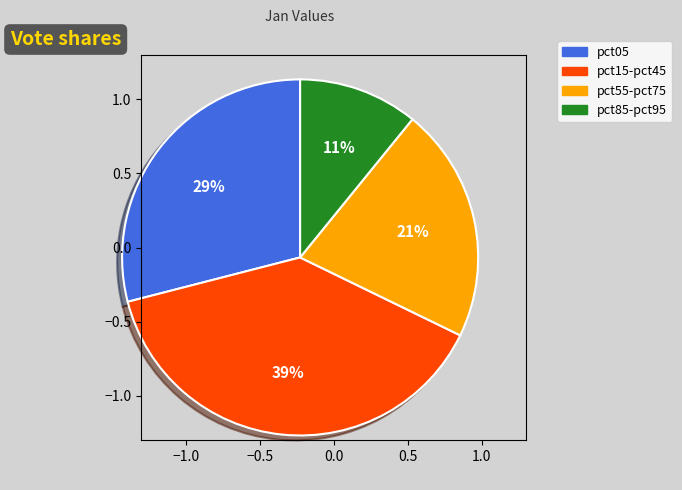

Do pct55-pct75 and pct85-pct95 together represent more than half of the pie?

No